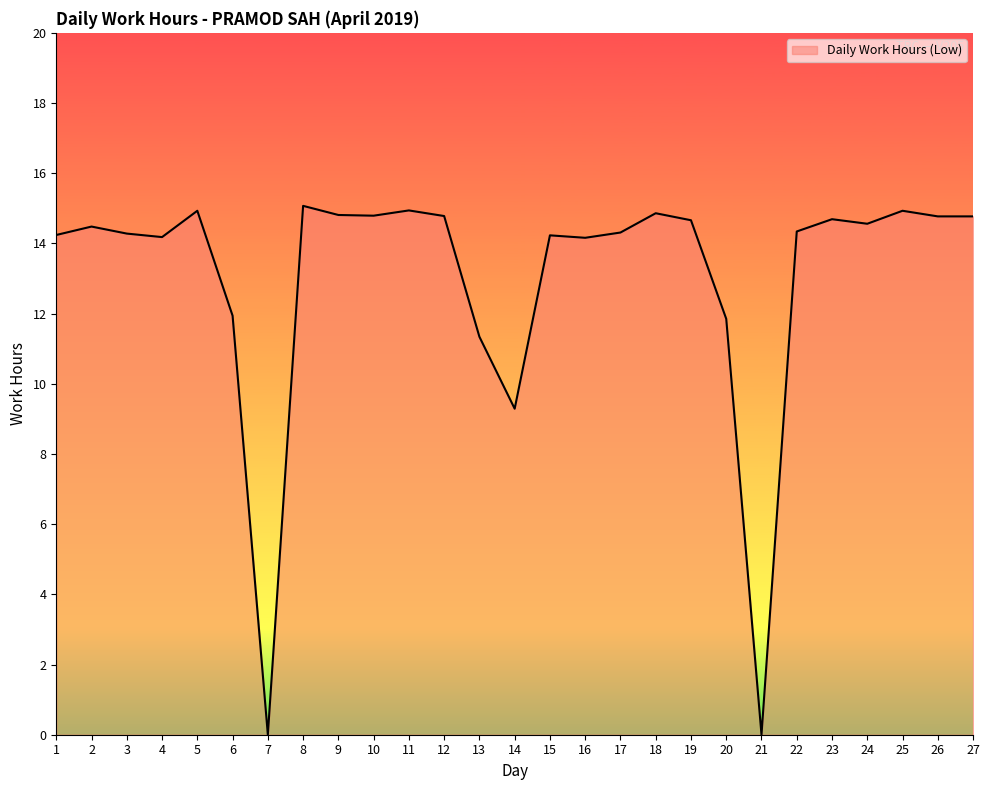

What is the change in value from 1 to 11?

+0.7